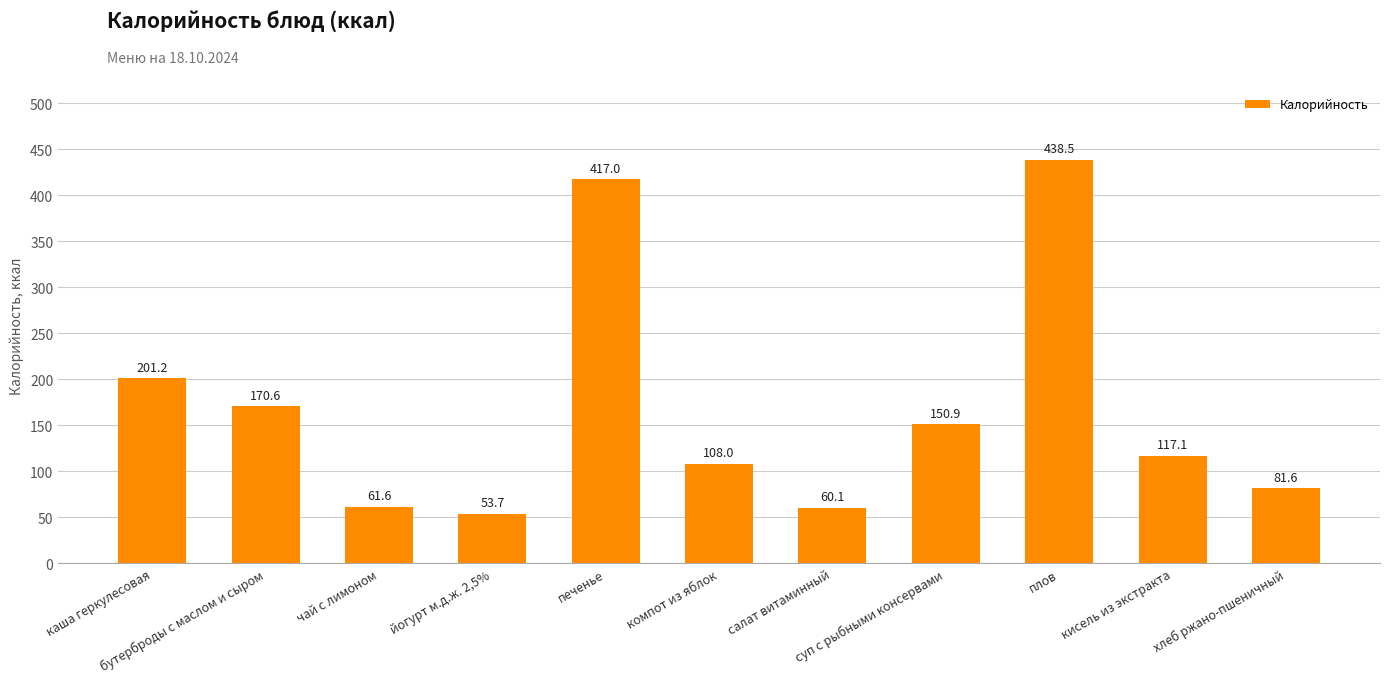

The value at компот из яблок is 165.5. True or false?

False